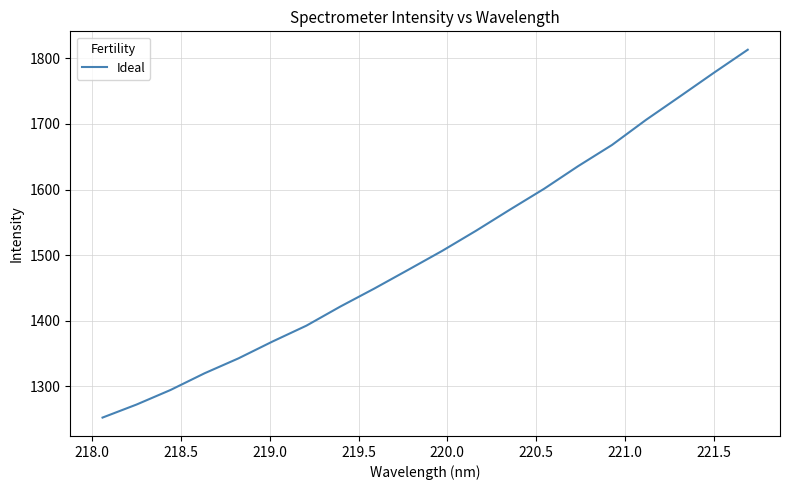

What is the minimum value shown in the chart?

1252.6